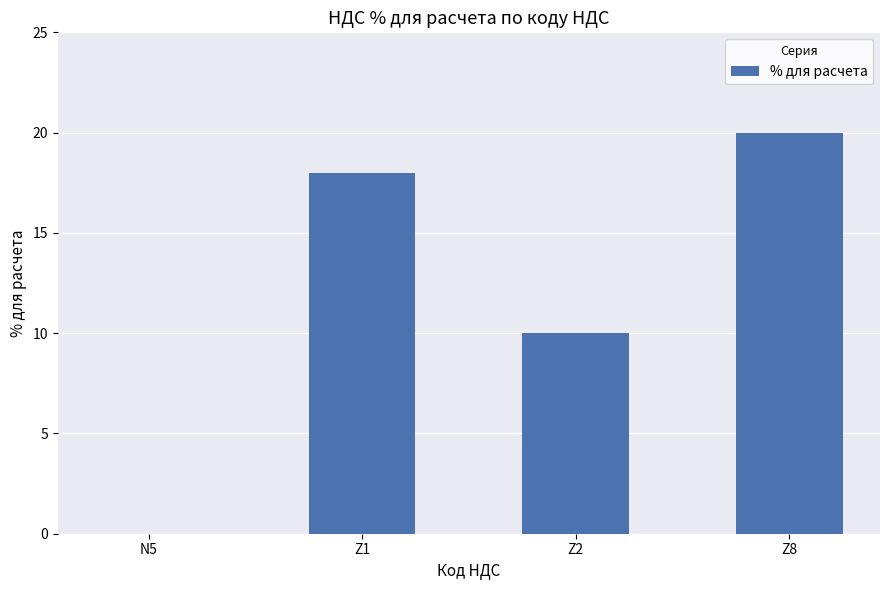

What is the maximum value shown in the chart?

20